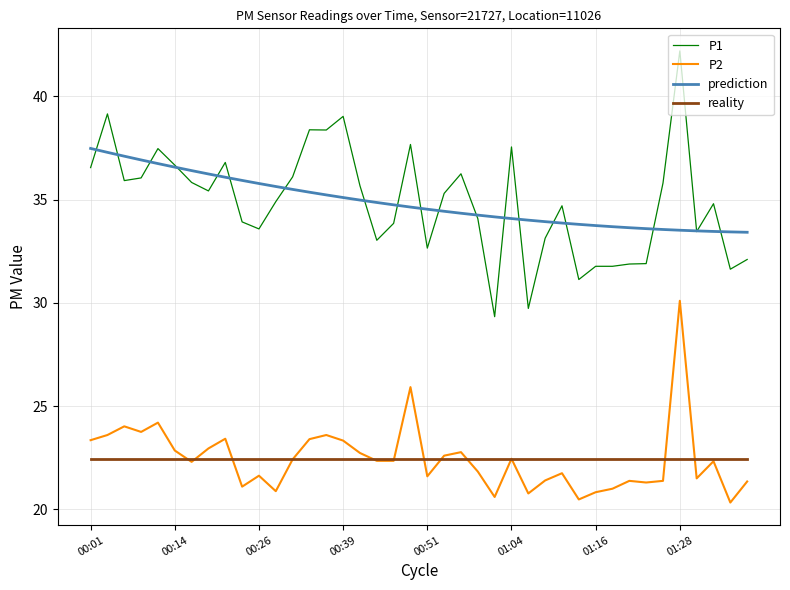

Rank the series by their maximum value, from highest to lowest.

P1, prediction, P2, reality